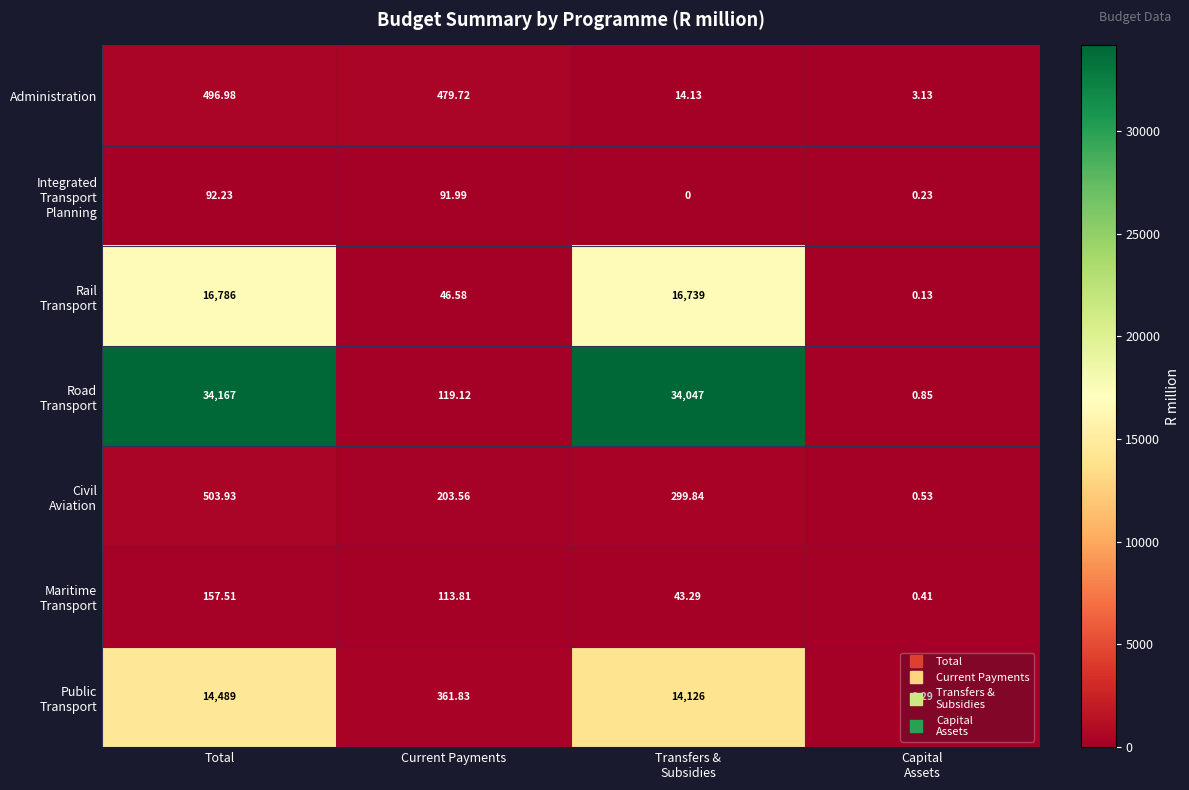

At which category is the sum across all series the highest?

Total